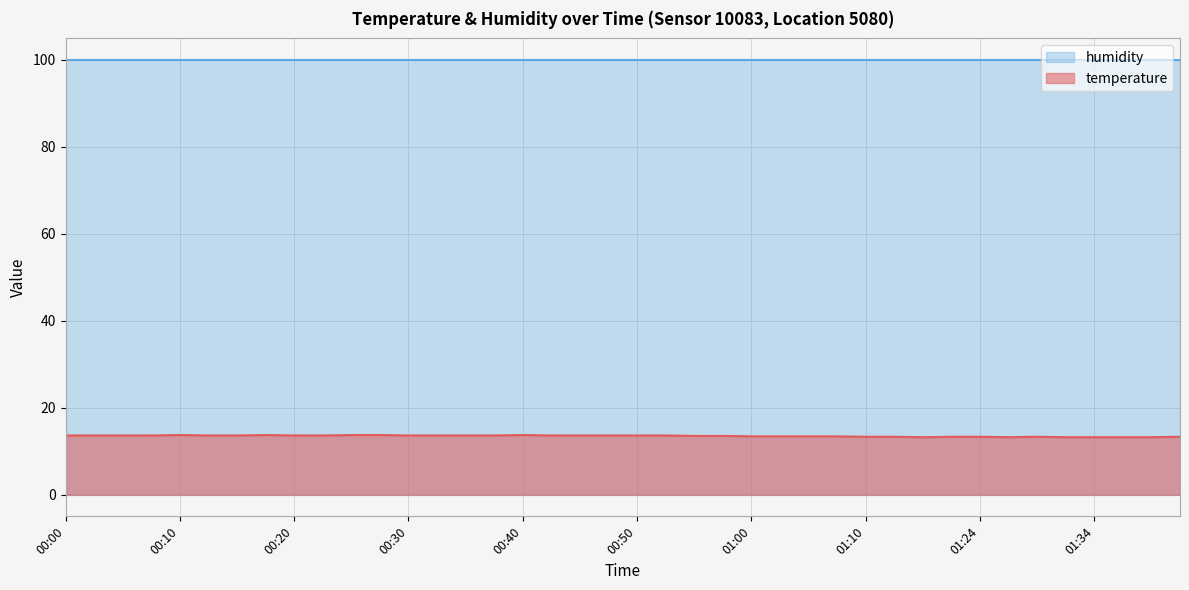

Reading left to right, extract all data points from this chart.

13.6	13.6	13.6	13.6	13.7	13.6	13.6	13.7	13.6	13.6	13.7	13.7	13.6	13.6	13.6	13.6	13.7	13.6	13.6	13.6	13.6	13.6	13.5	13.5	13.4	13.4	13.4	13.4	13.3	13.3	13.2	13.3	13.3	13.2	13.3	13.2	13.2	13.2	13.2	13.3